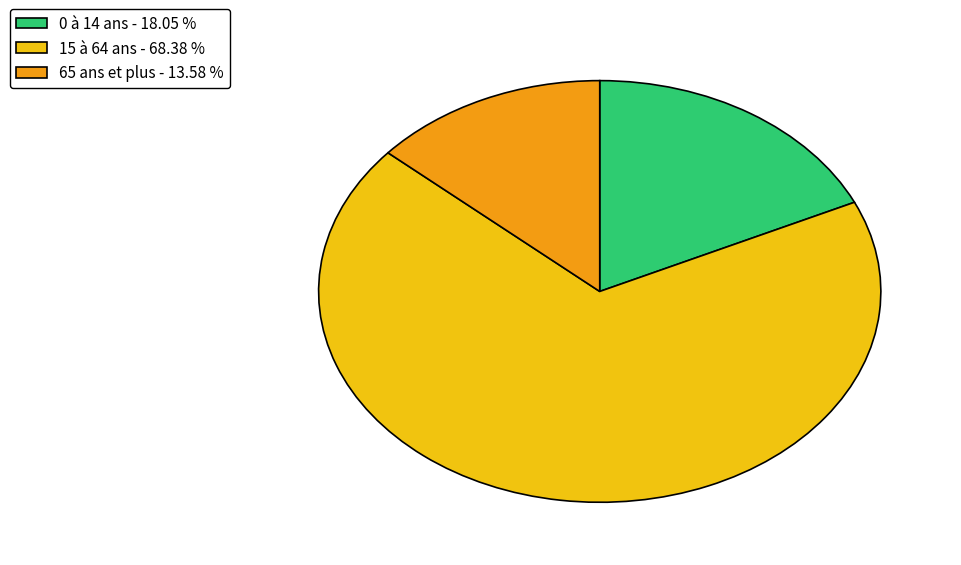

What is the ratio of the value at 0 à 14 ans to the value at 15 à 64 ans?

0.3